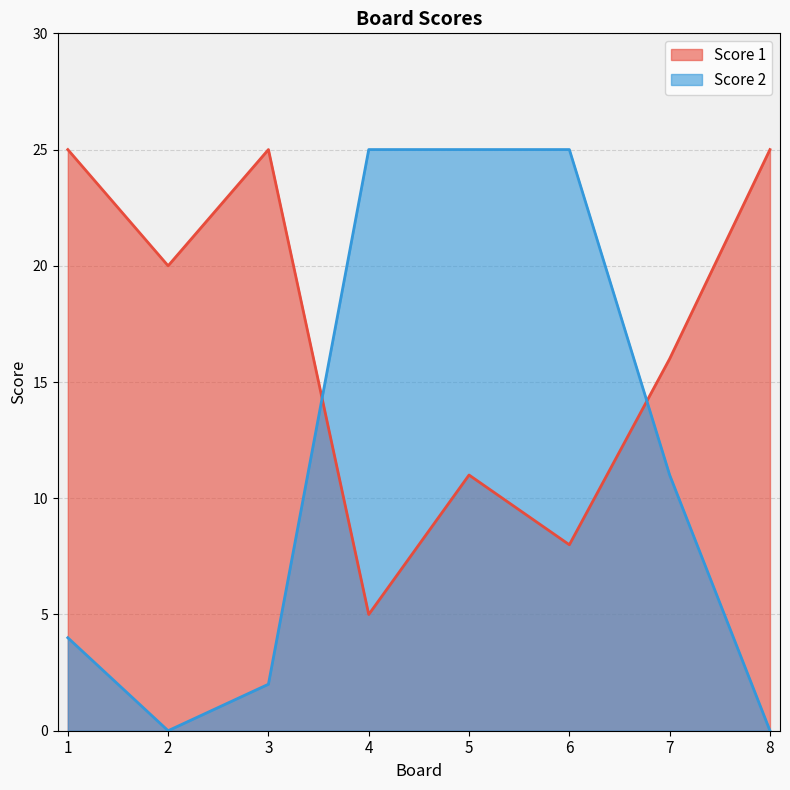

The Score 1 series shows 7 at 4. True or false?

False